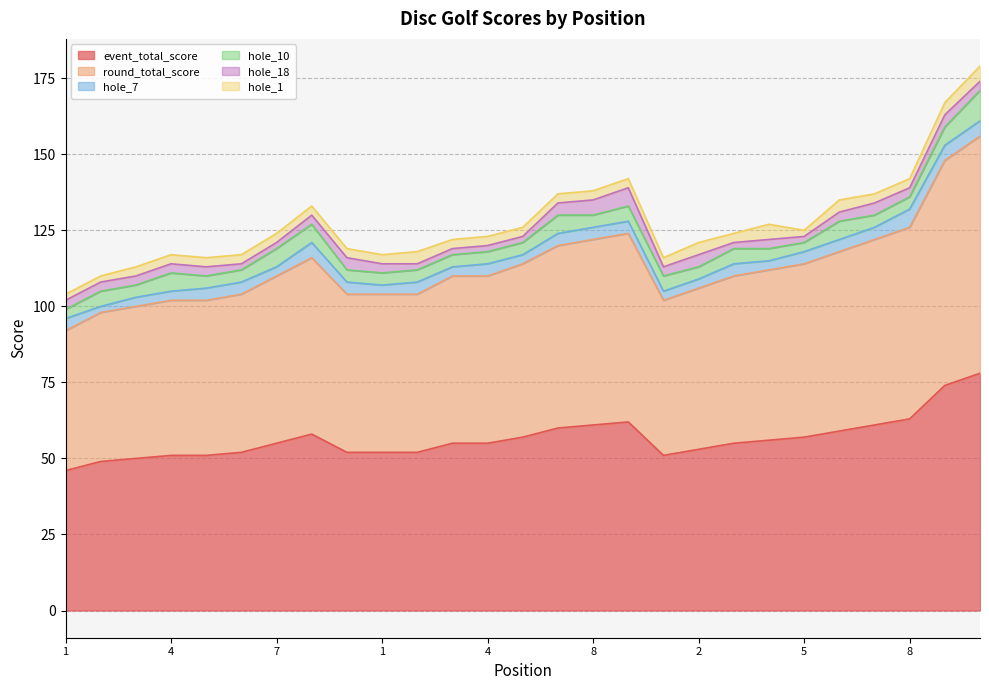

Which has a higher value, 3 or 8?

8